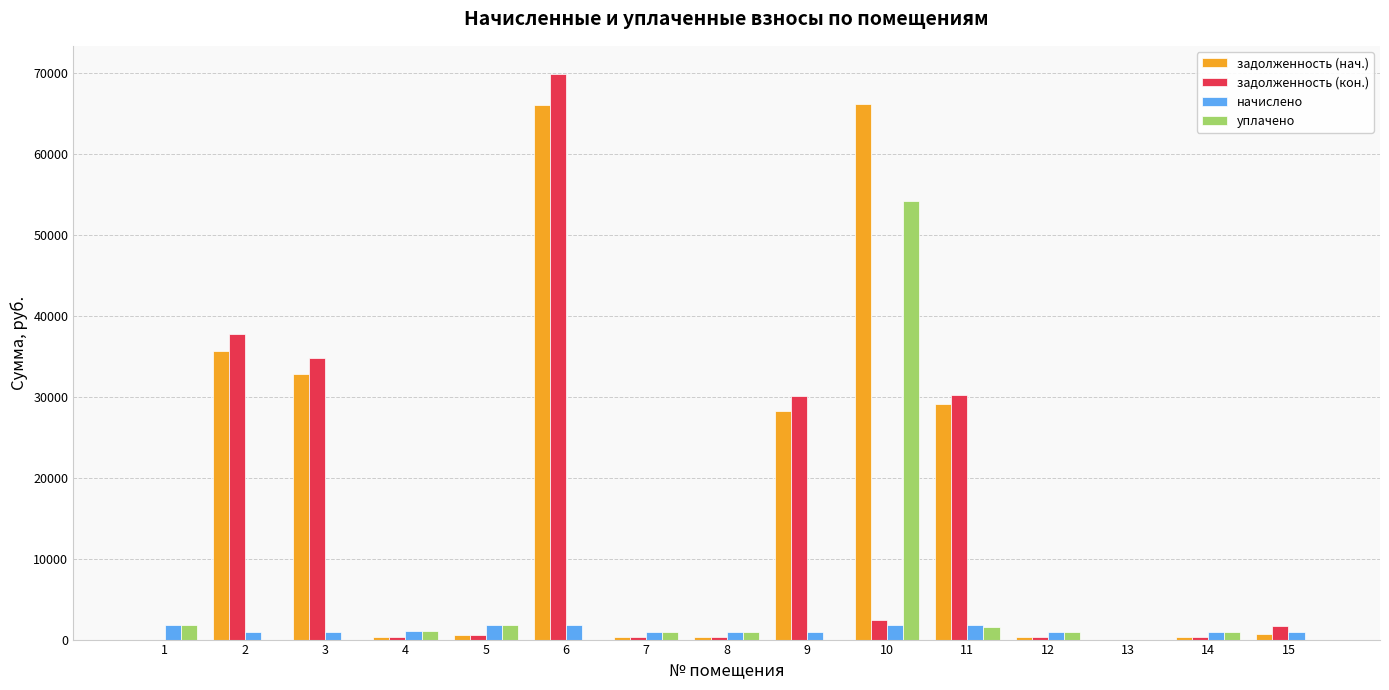

The value of задолженность (кон.) at 13 is 0.0. True or false?

True